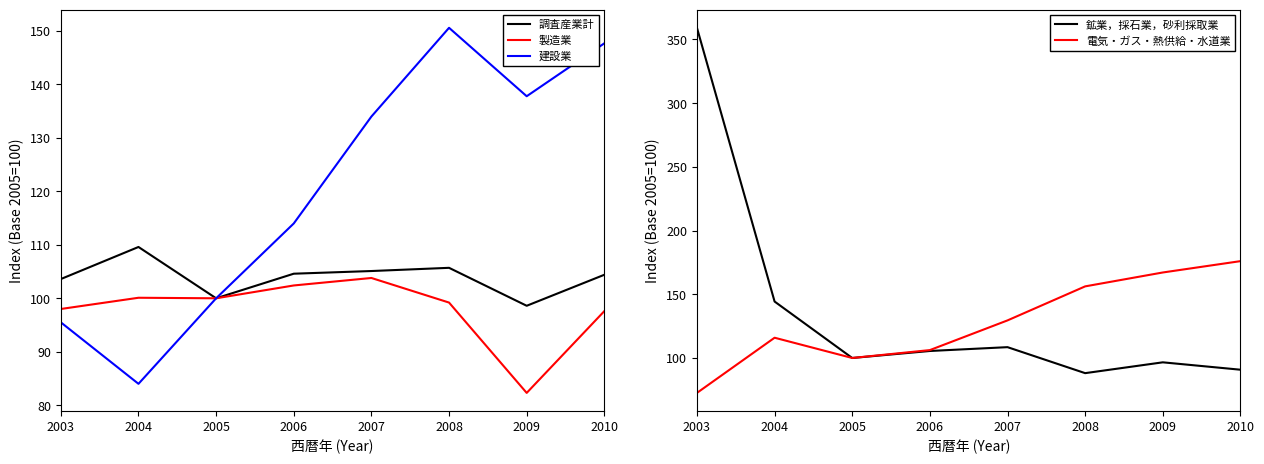

How many interior local valleys does the 電気・ガス・熱供給・水道業 series have?

1